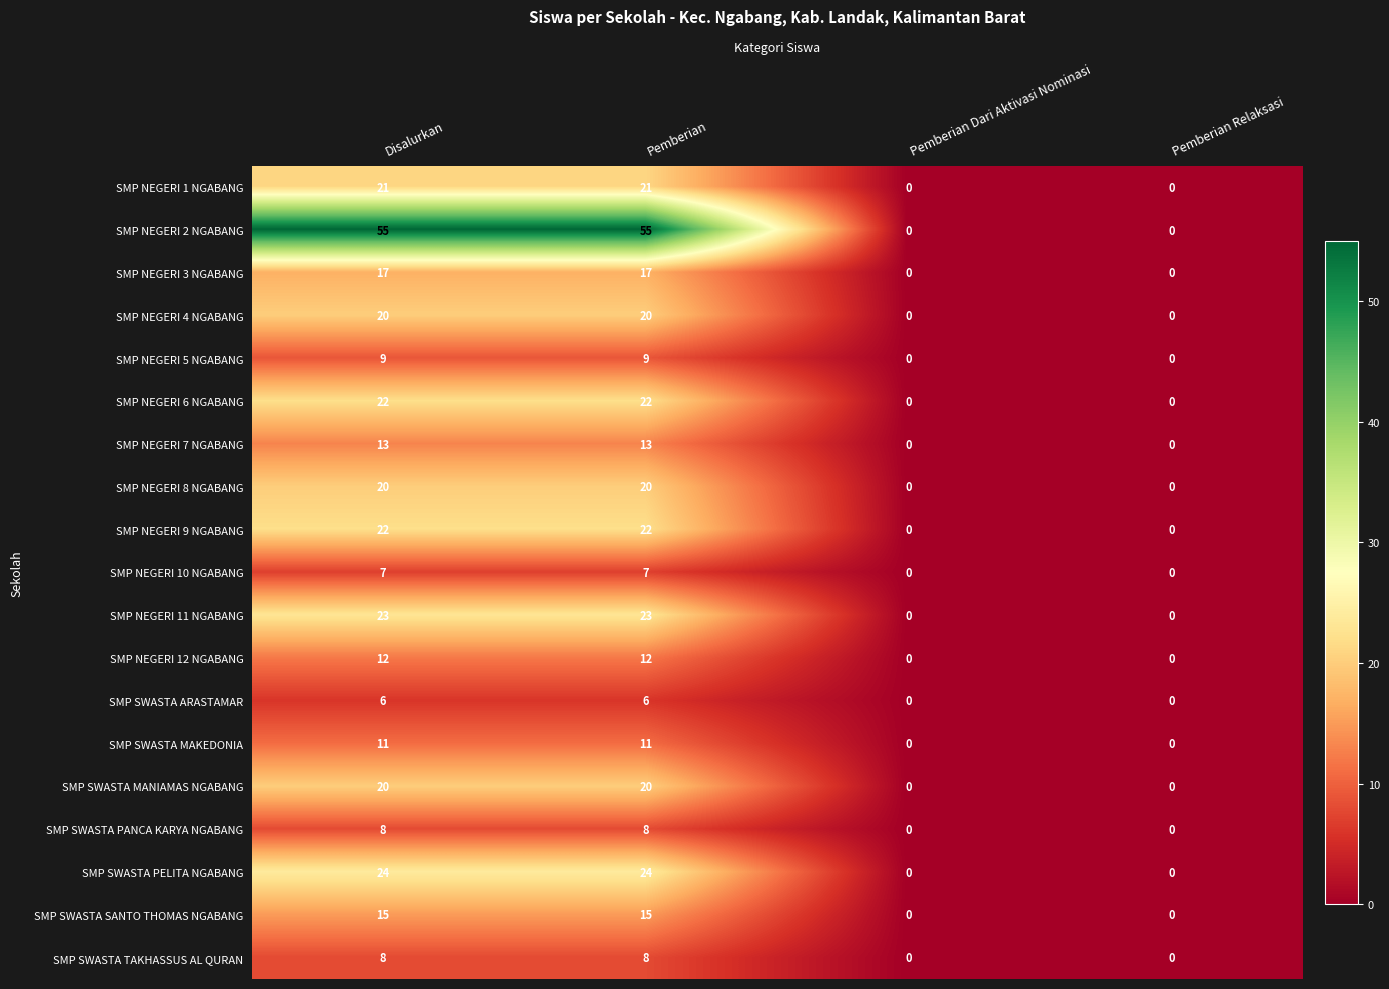

What is the total value across all series at Pemberian?

333